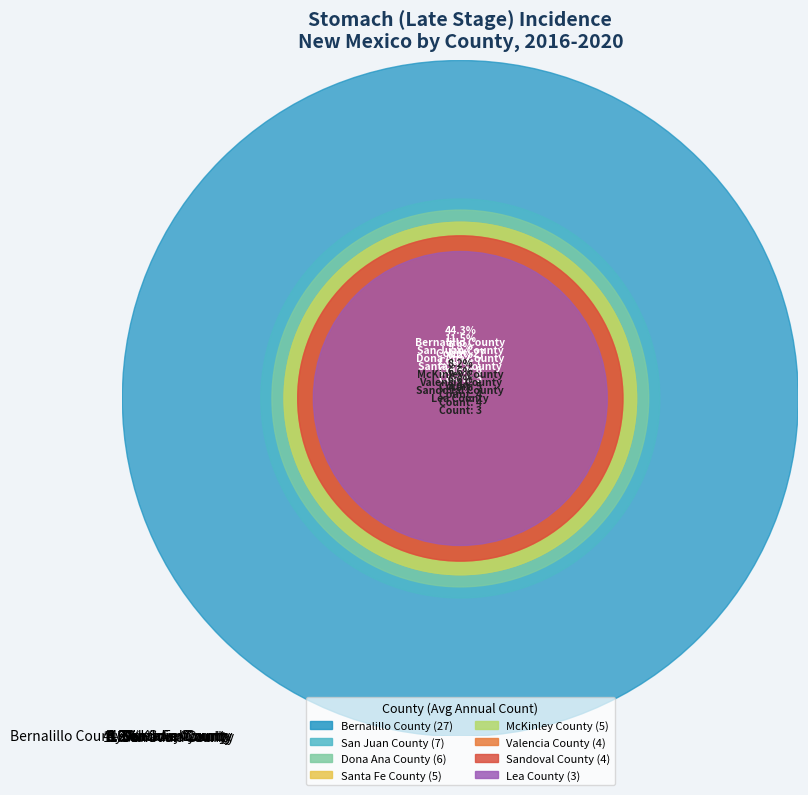

To the nearest percent, what percentage of the pie is Santa Fe County?

8%